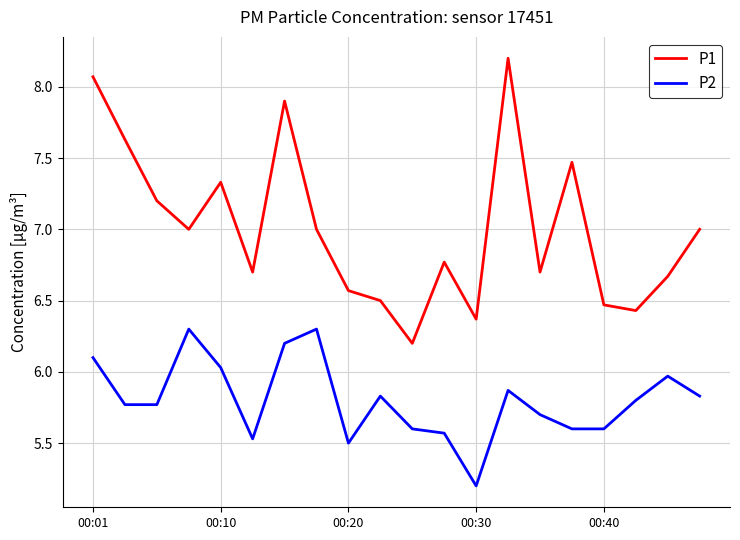

True or false: P1 and P2 cross at least once.

False